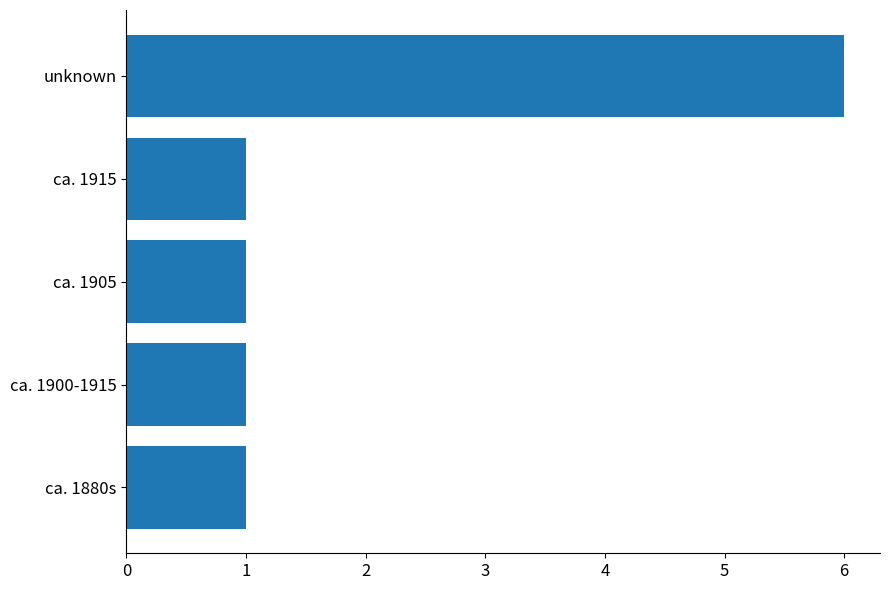

Which label corresponds to the largest value in the chart?

unknown